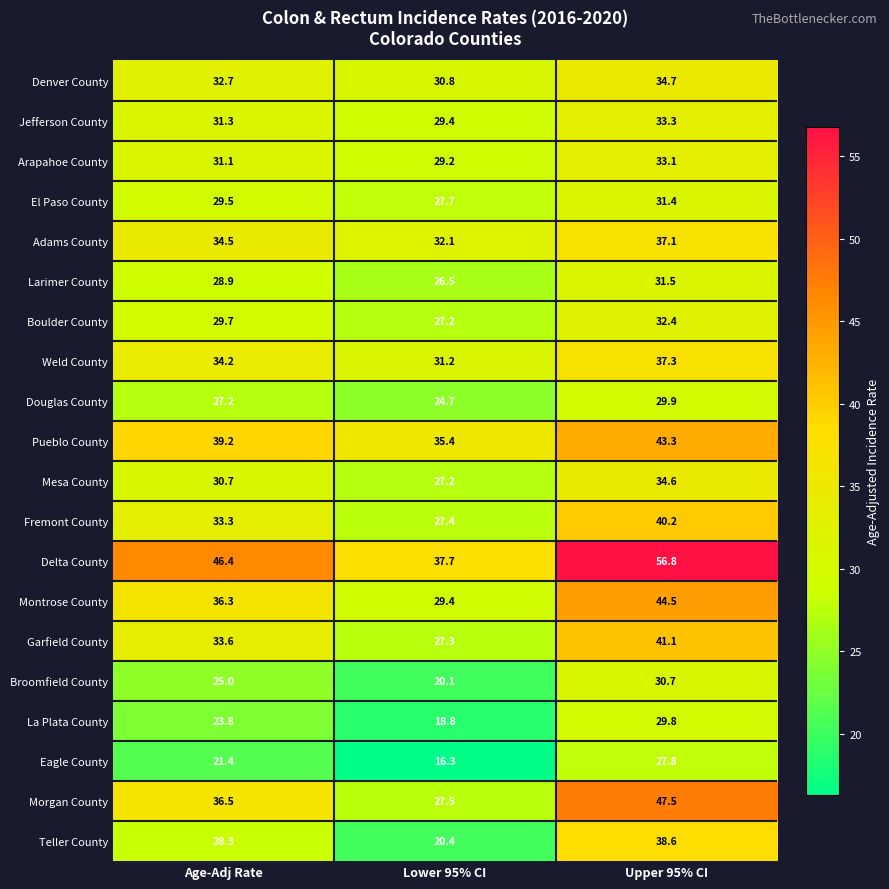

The value of Eagle County at Lower 95% CI is 21.6. True or false?

False